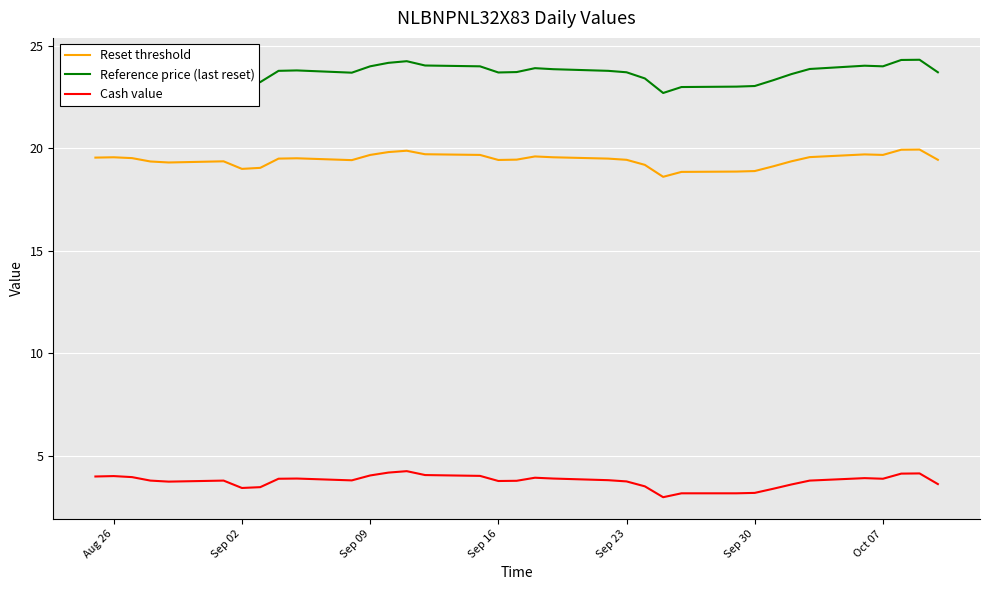

Which series has the largest total across all categories?

Reference price (last reset)